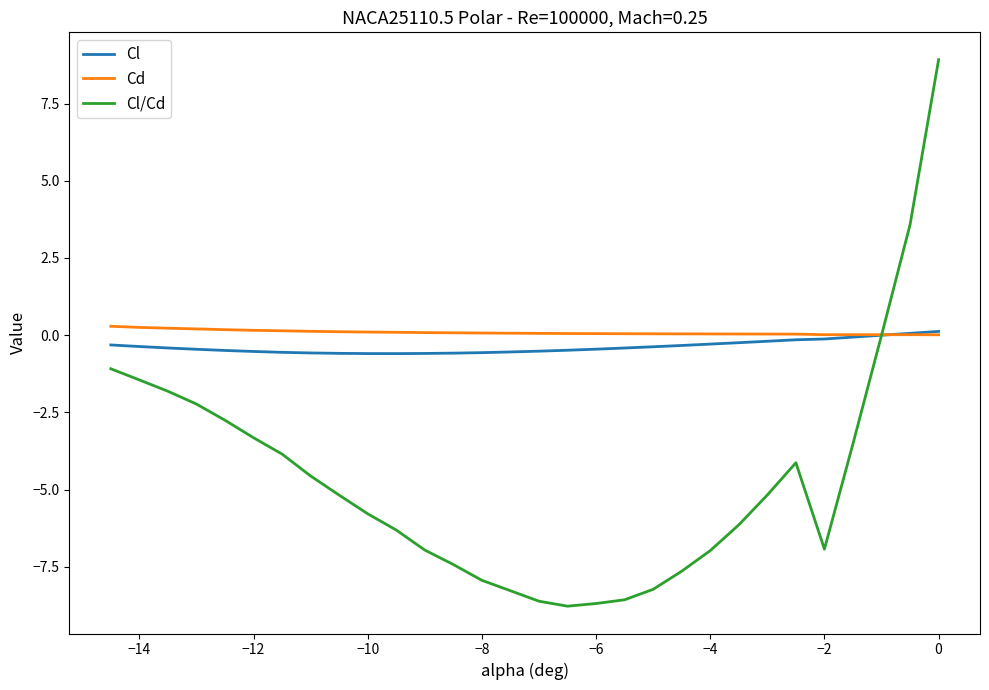

True or false: Cl/Cd has more than 2 points higher than both neighbors.

False